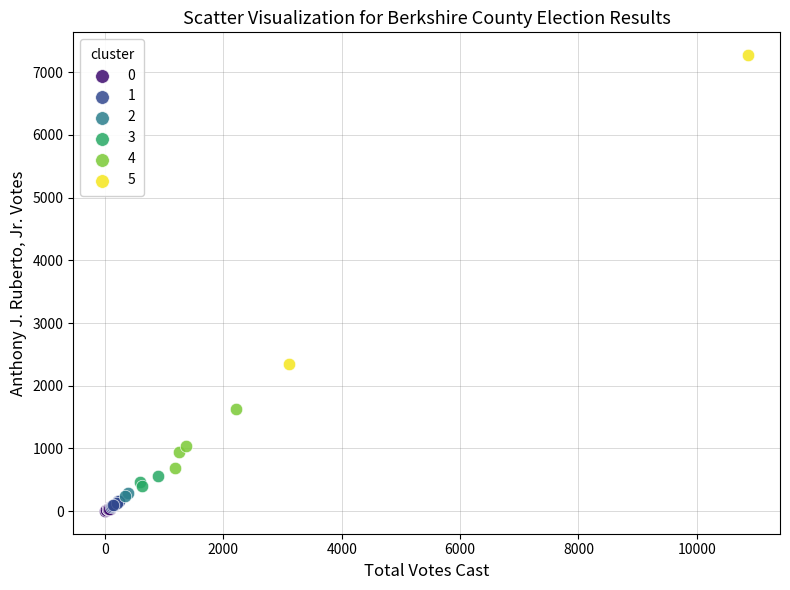

What are all the series names shown in the legend?

0, 1, 2, 3, 4, 5